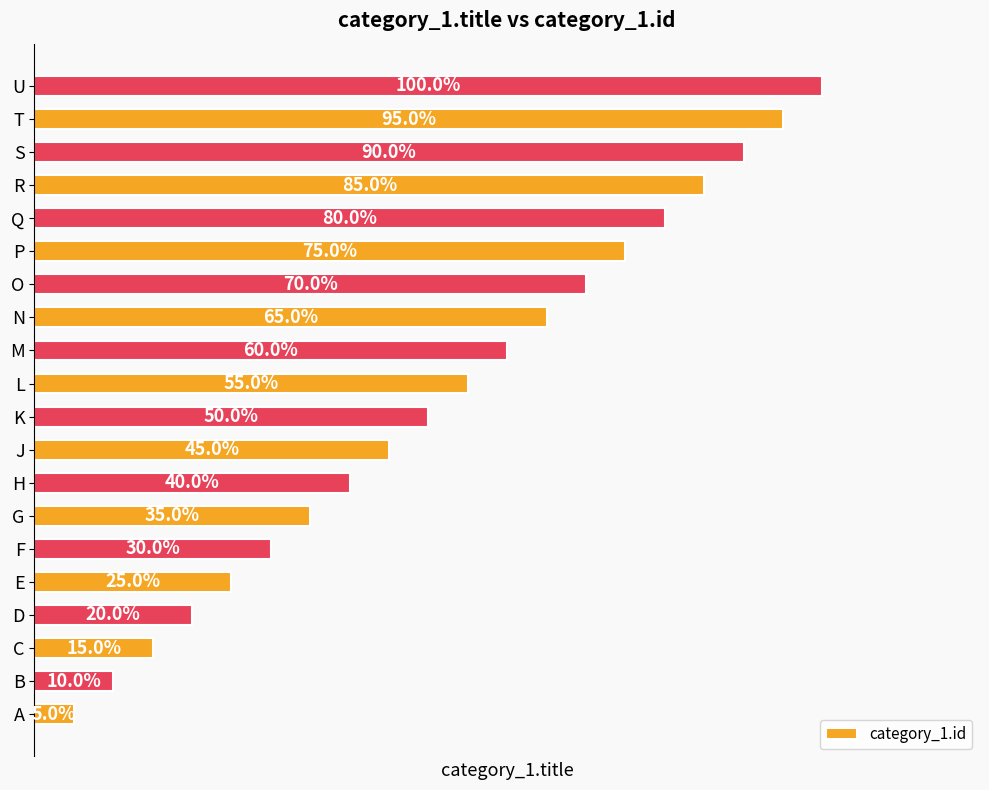

At which category does the chart reach its peak across all series?

U